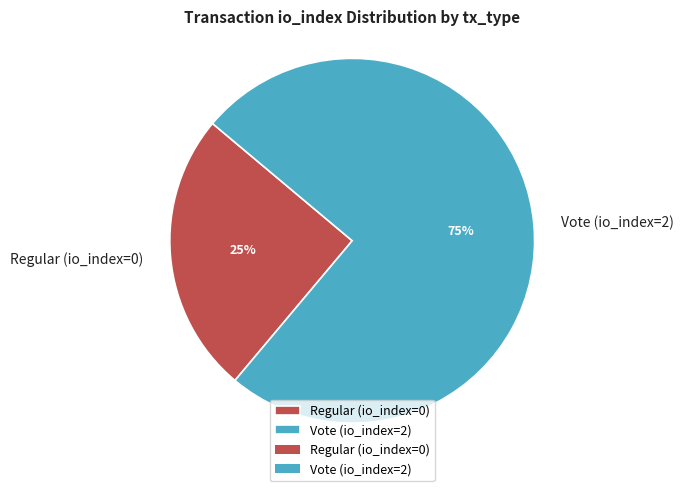

To the nearest percent, what is the combined percentage of Regular (io_index=0) and Vote (io_index=2)?

100%